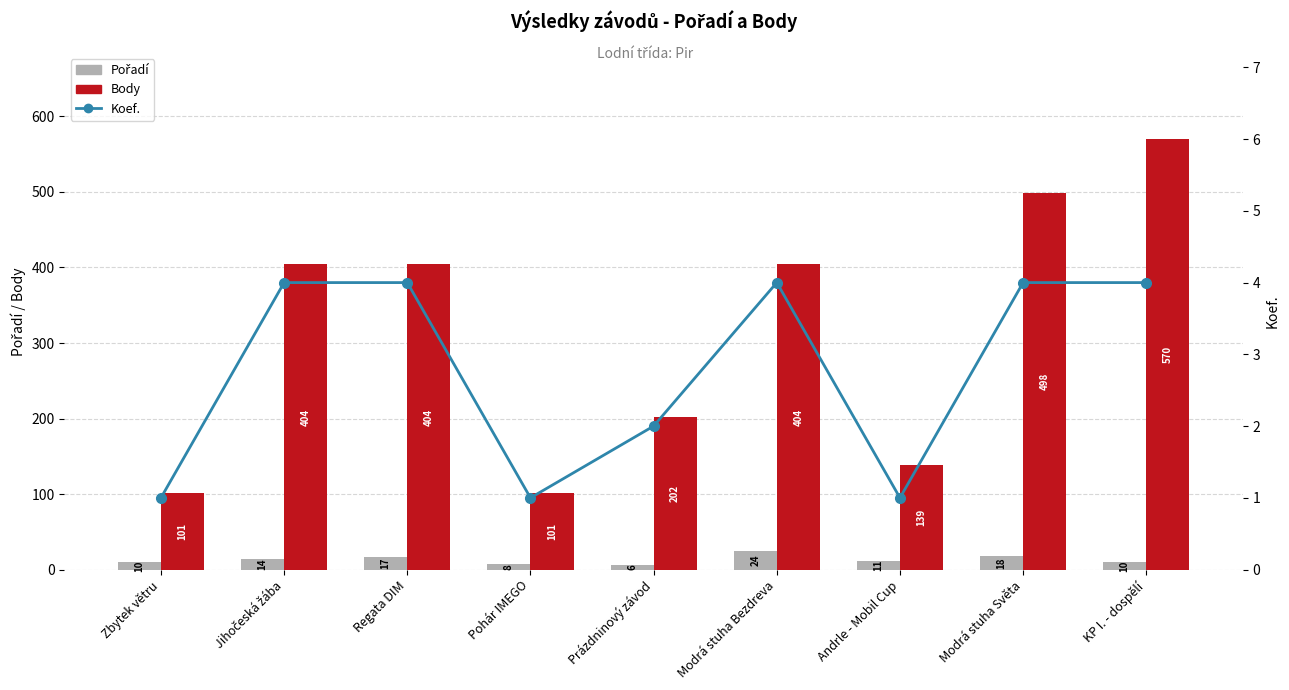

Rank the series at Prázdninový závod from highest to lowest value.

Body, Pořadí, Koef.